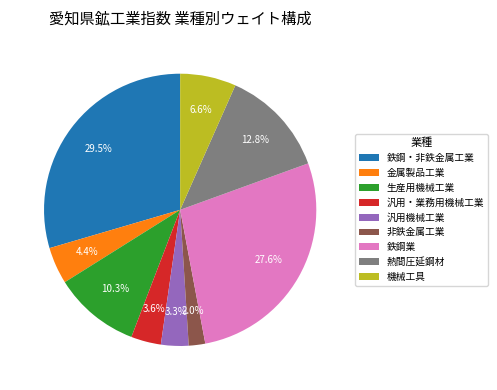

What percentage is the 非鉄金属工業 slice, to the nearest percent?

2%